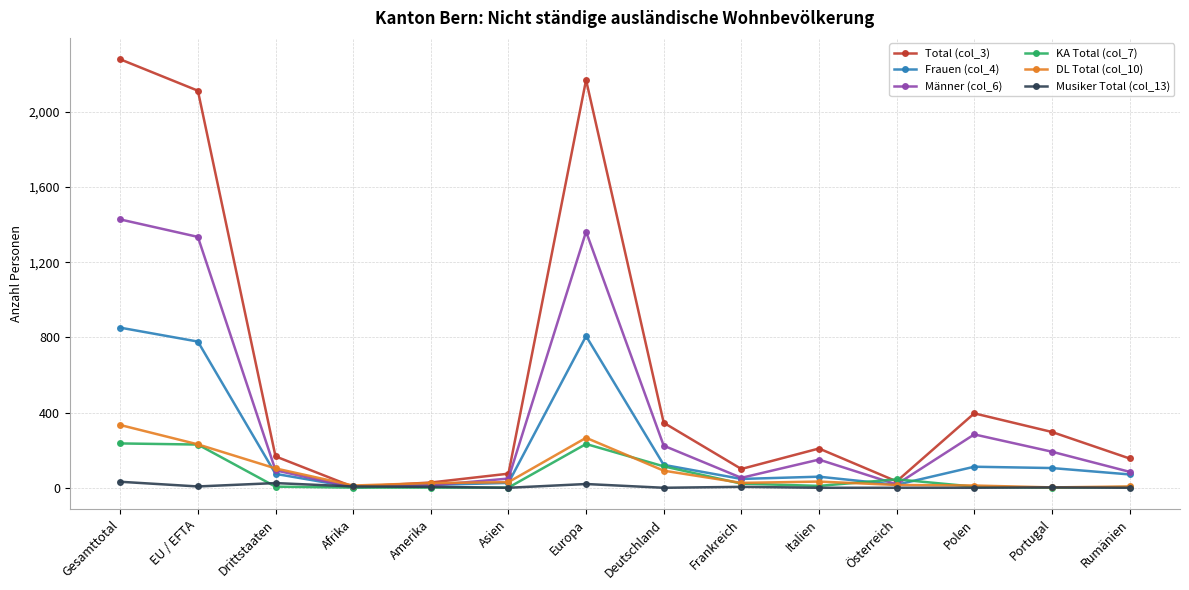

What is the difference between the second highest and second lowest values in the Frauen (col_4) series?

792